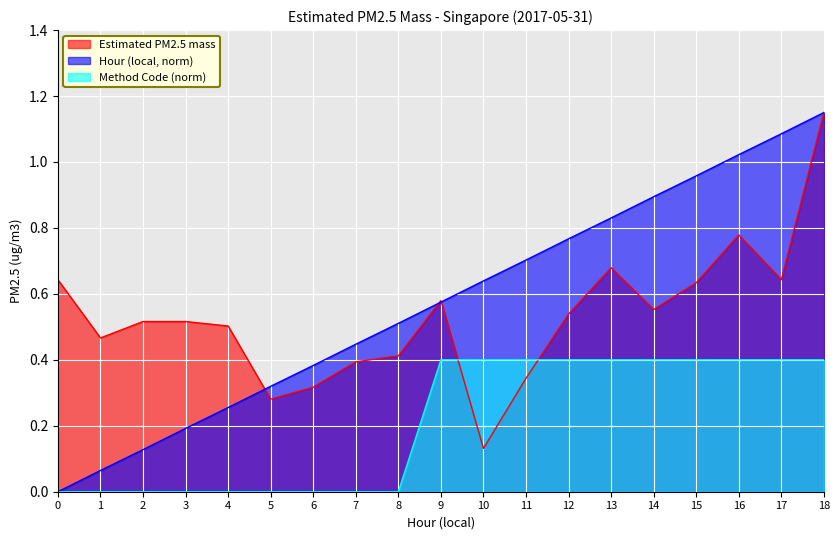

Rank the categories by Method Code (norm) value from lowest to highest.

0, 1, 2, 3, 4, 5, 6, 7, 8, 9, 10, 11, 12, 13, 14, 15, 16, 17, 18